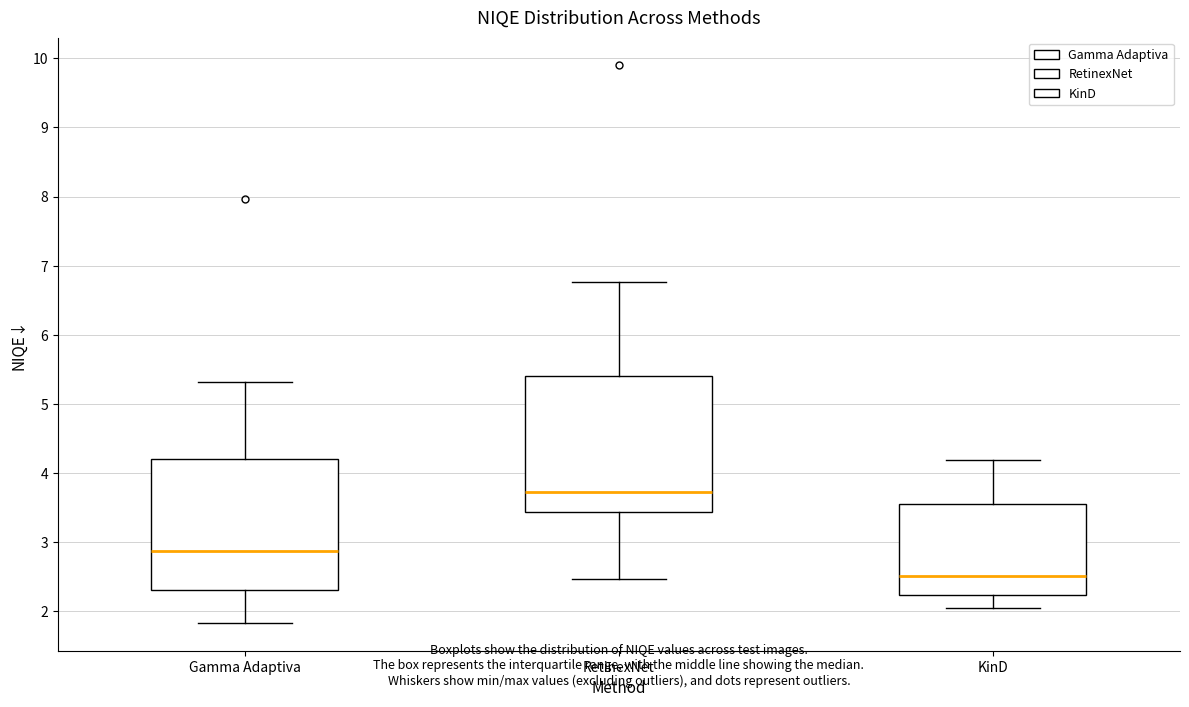

Reading left to right, transcribe this box plot: for each box, give where its median line is, the range the box spans, and where its two whiskers end, as read against the y-axis. The values are not printed on the chart, so give them approximately, as read against the axis.

Gamma Adaptiva: median 2.9, box 2.3 to 4.2, whiskers 1.8 to 5.3
RetinexNet: median 3.7, box 3.4 to 5.4, whiskers 2.5 to 6.8
KinD: median 2.5, box 2.2 to 3.6, whiskers 2.1 to 4.2